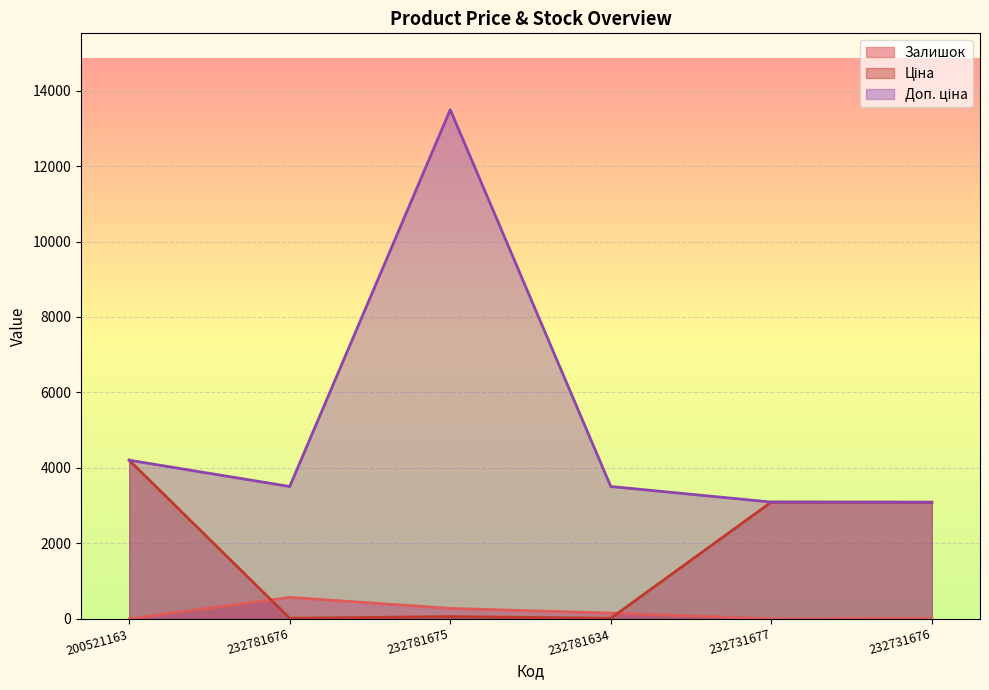

At which category is the sum across all series the highest?

232781675